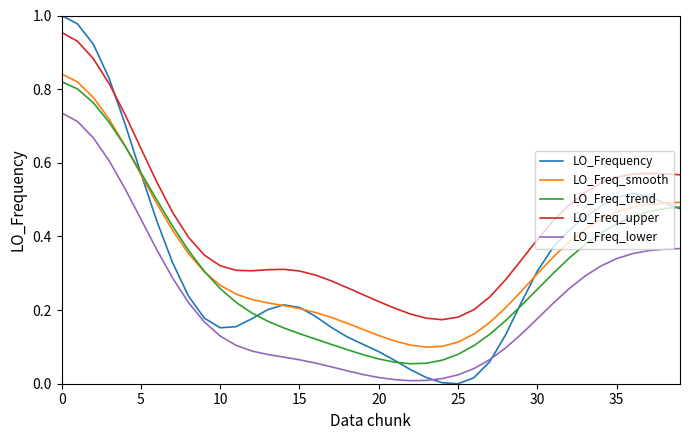

Which series has the largest total across all categories?

LO_Freq_upper